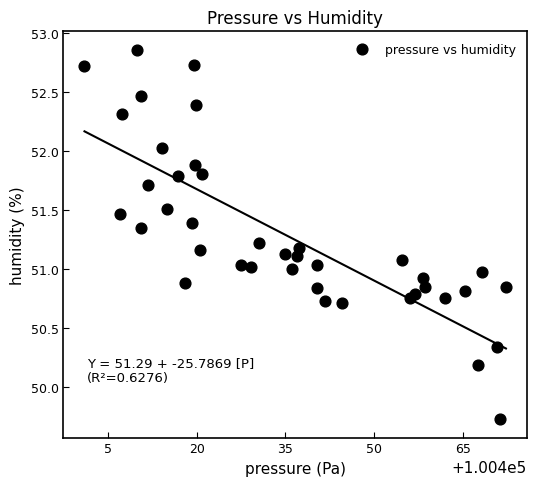

What is the range of X values (max minus min)?

71.4